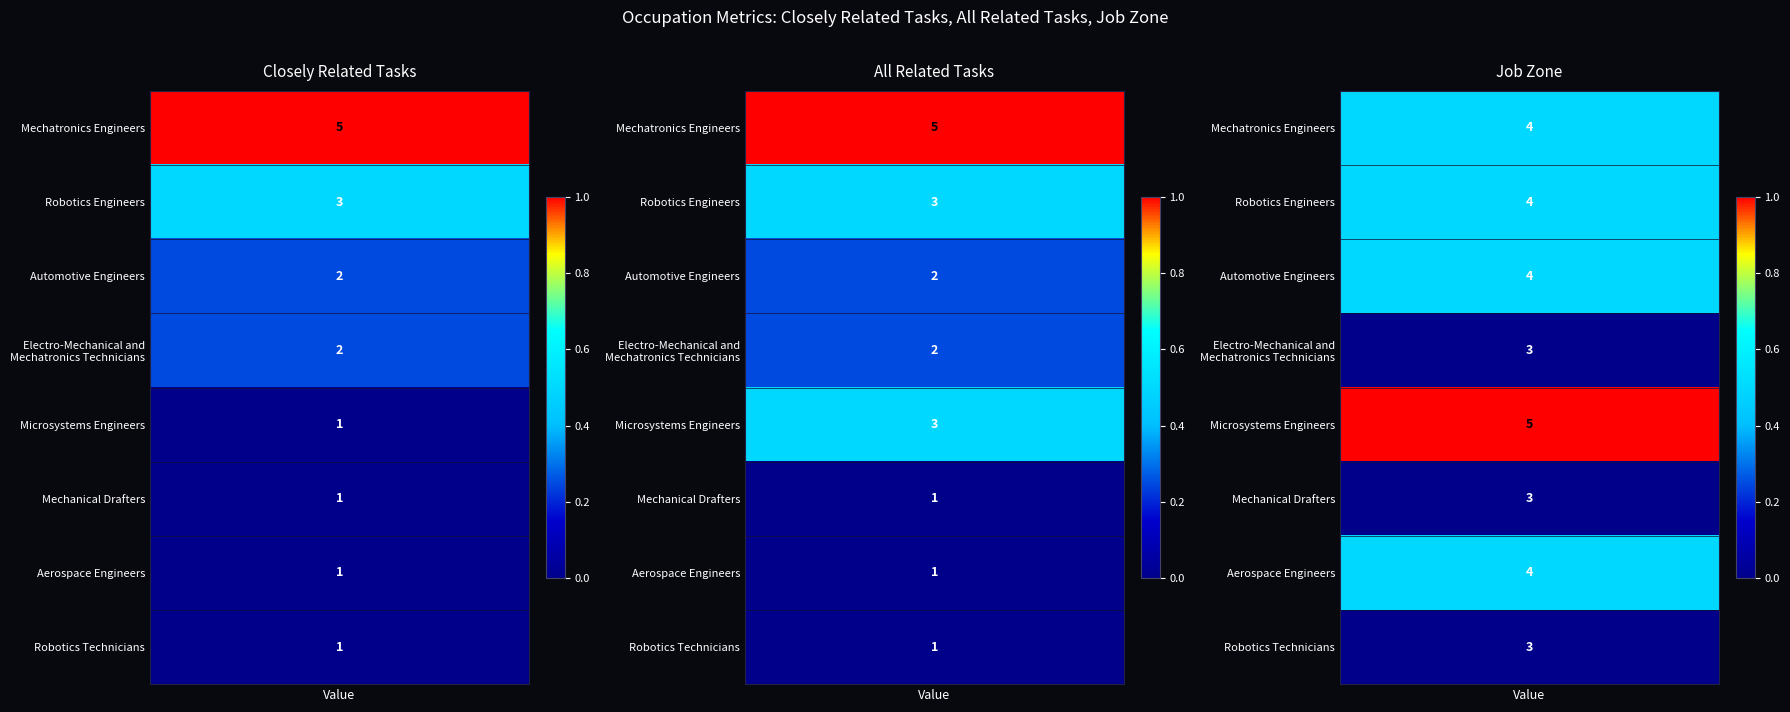

What is the difference between the highest and lowest values at Closely Related Tasks?

4